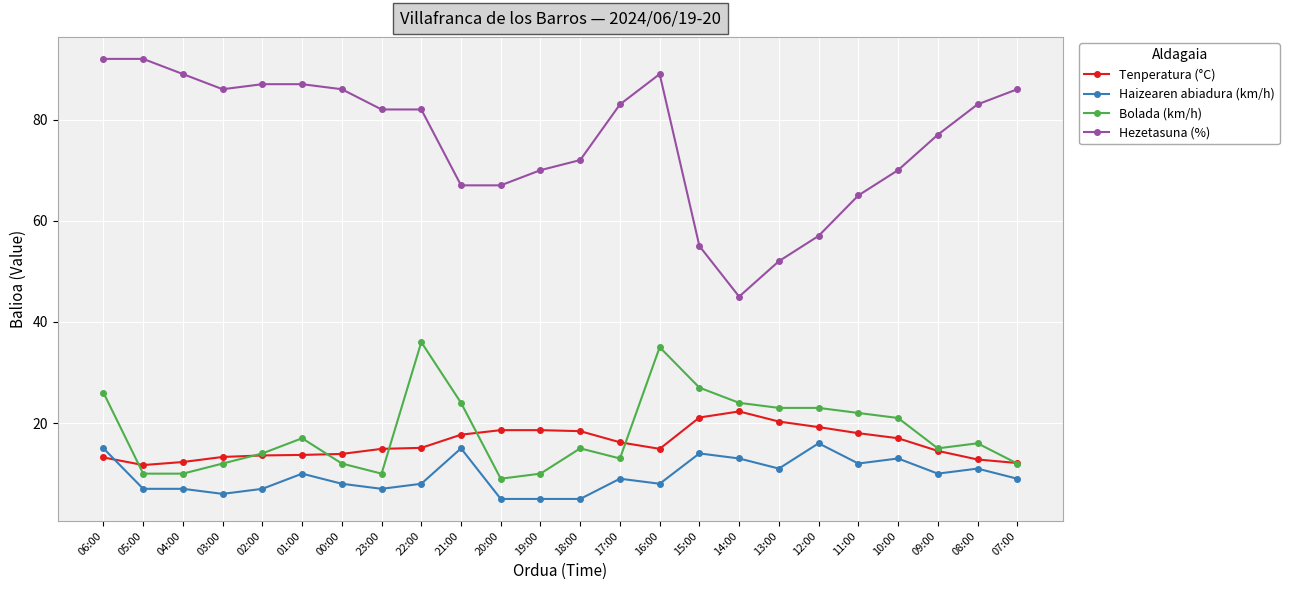

The Hezetasuna (%) series shows 52.0 at 13:00. True or false?

True